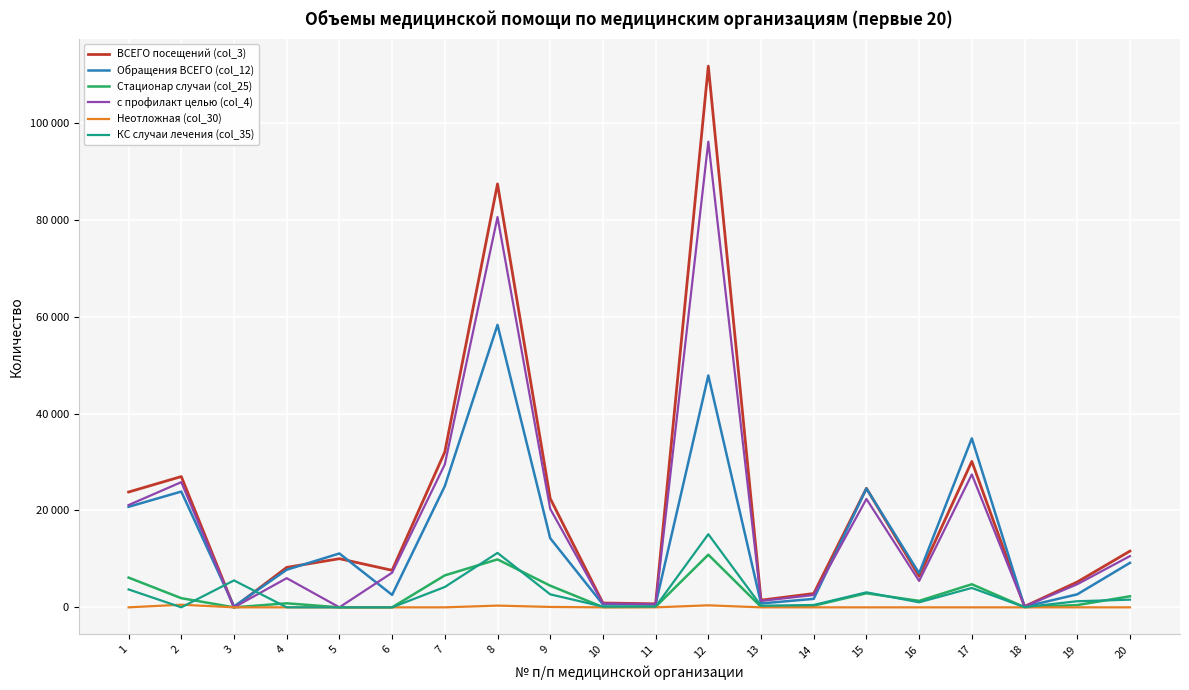

Rank the series at 8 from lowest to highest value.

Неотложная (col_30), Стационар случаи (col_25), КС случаи лечения (col_35), Обращения ВСЕГО (col_12), с профилакт целью (col_4), ВСЕГО посещений (col_3)